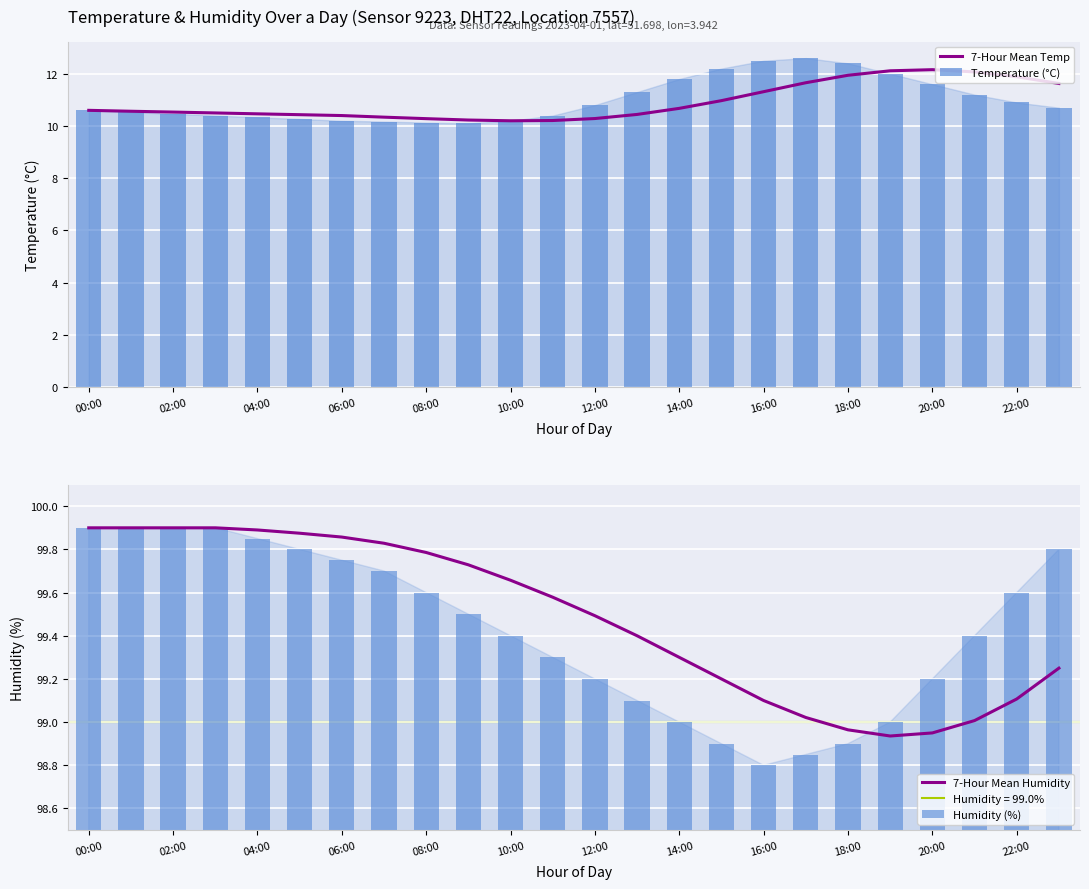

What is the greatest value displayed?

99.9